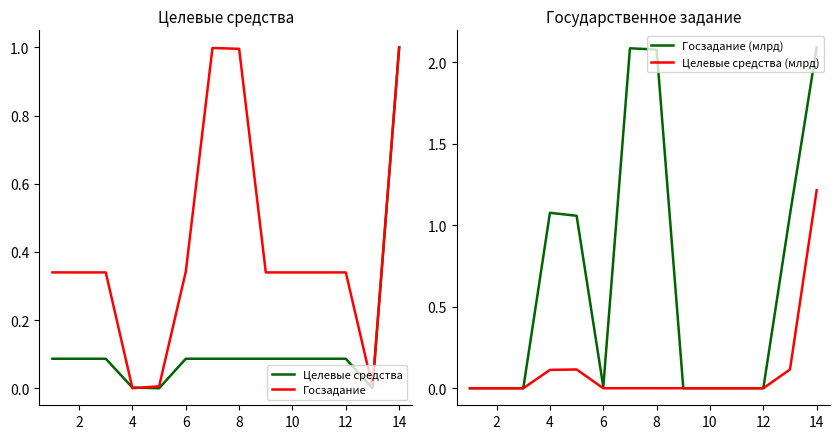

Reading left to right, what are all the values shown in this chart?

Целевые средства: 0.1	0.1	0.1	0.0	0.0	0.1	0.1	0.1	0.1	0.1	0.1	0.1	0.0	1.0
Госзадание: 0.3	0.3	0.3	0.0	0.0	0.3	1.0	1.0	0.3	0.3	0.3	0.3	0.0	1.0
Госзадание (млрд): 0.0	0.0	0.0	1.1	1.1	0.0	2.1	2.1	0.0	0.0	0.0	0.0	1.1	2.1
Целевые средства (млрд): 0.0	0.0	0.0	0.1	0.1	0.0	0.0	0.0	0.0	0.0	0.0	0.0	0.1	1.2